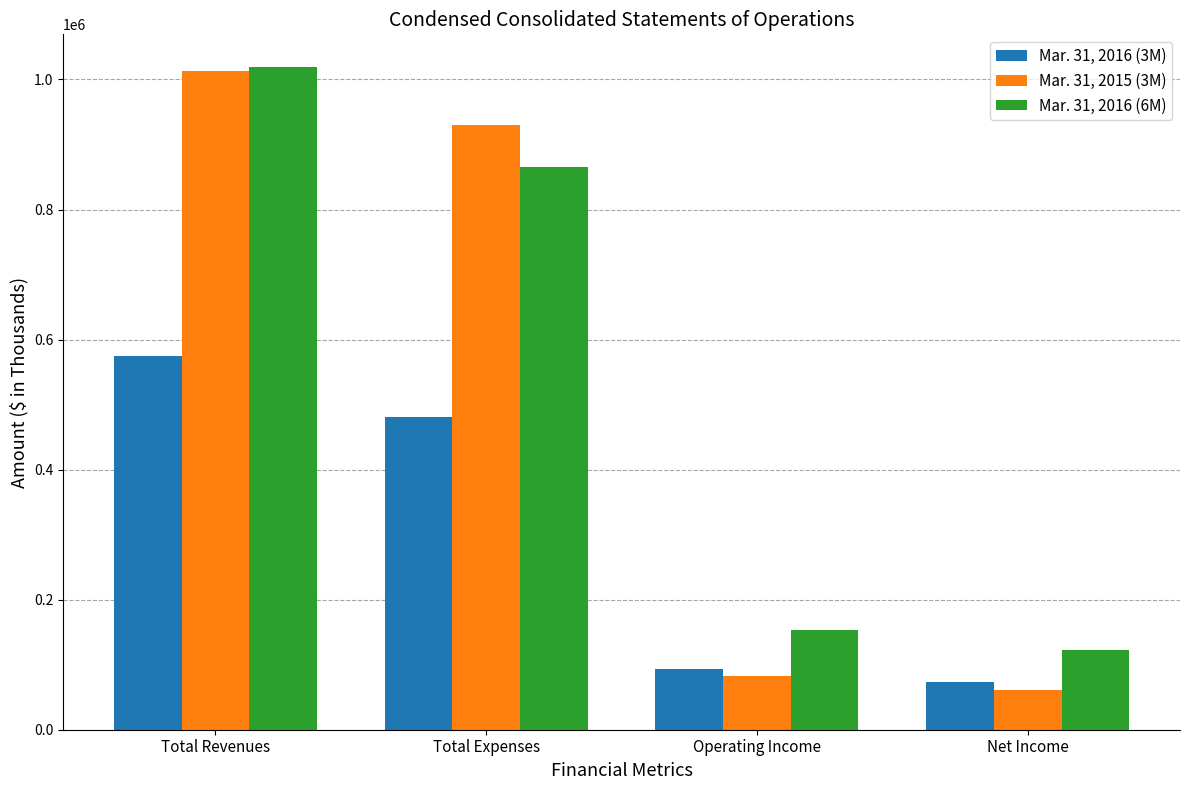

Does the chart contain stacked bars?

No